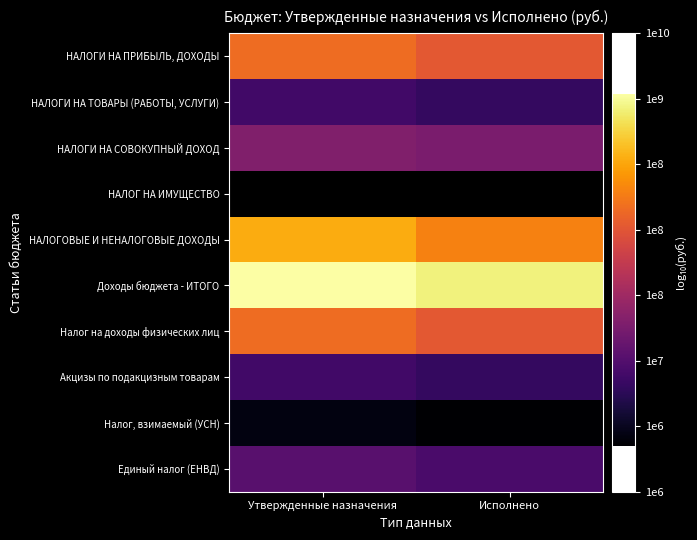

Count the НАЛОГОВЫЕ И НЕНАЛОГОВЫЕ ДОХОДЫ values in the range 8 to 9.

2